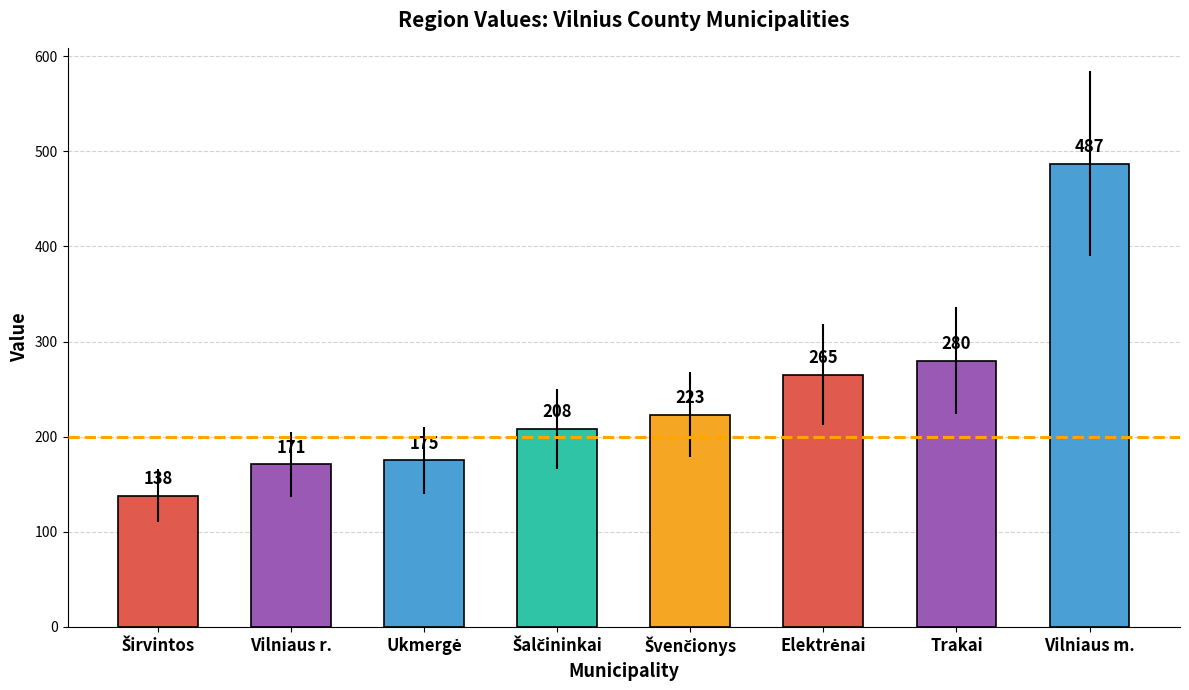

What is the smallest value displayed?

138